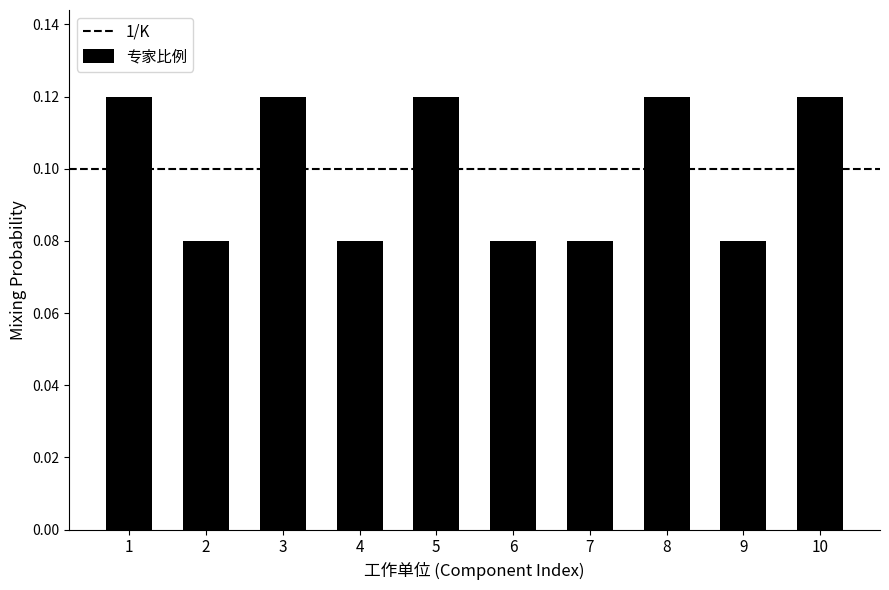

How many values are between 0 and 1?

10